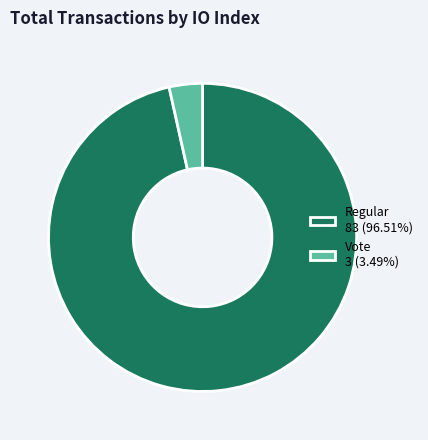

Is the sum of Vote 3 (3.49%) and Regular 83 (96.51%) greater than half?

Yes